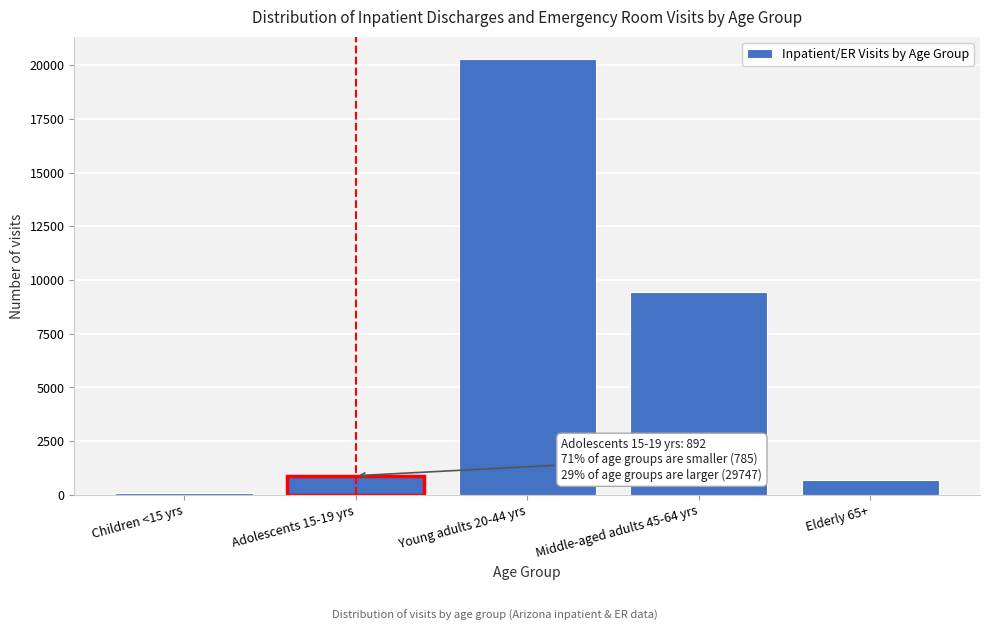

Reading left to right, extract all data points from this chart.

Children <15 yrs=96	Adolescents 15-19 yrs=892	Young adults 20-44 yrs=20311	Middle-aged adults 45-64 yrs=9436	Elderly 65+=689